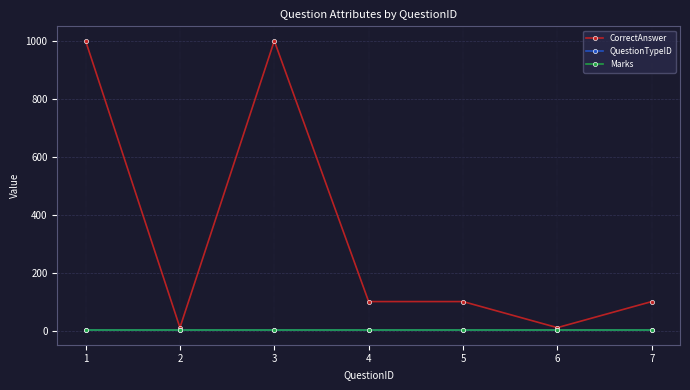

Reading right to left, list all the values displayed in this chart.

CorrectAnswer: 7=100	6=10	5=100	4=100	3=1000	2=10	1=1000
QuestionTypeID: 7=1	6=1	5=1	4=1	3=1	2=1	1=1
Marks: 7=1	6=1	5=1	4=1	3=1	2=1	1=1